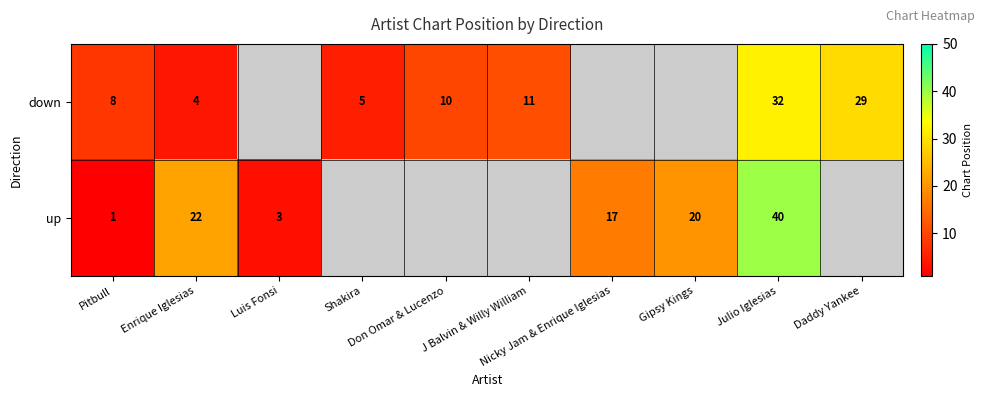

How many data points in down are above 11?

2